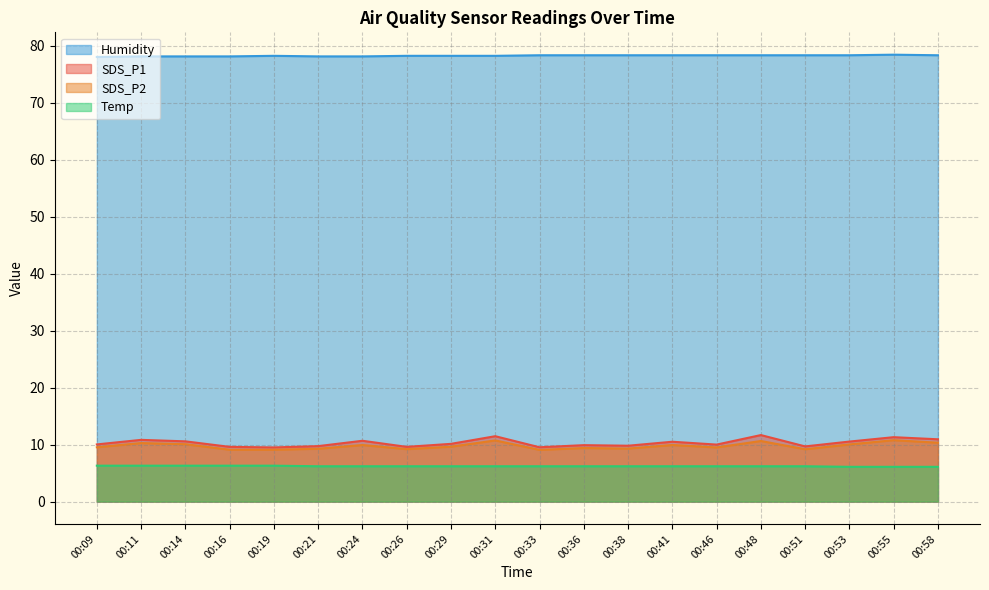

True or false: Humidity has a value of 38.2 at 00:33.

False